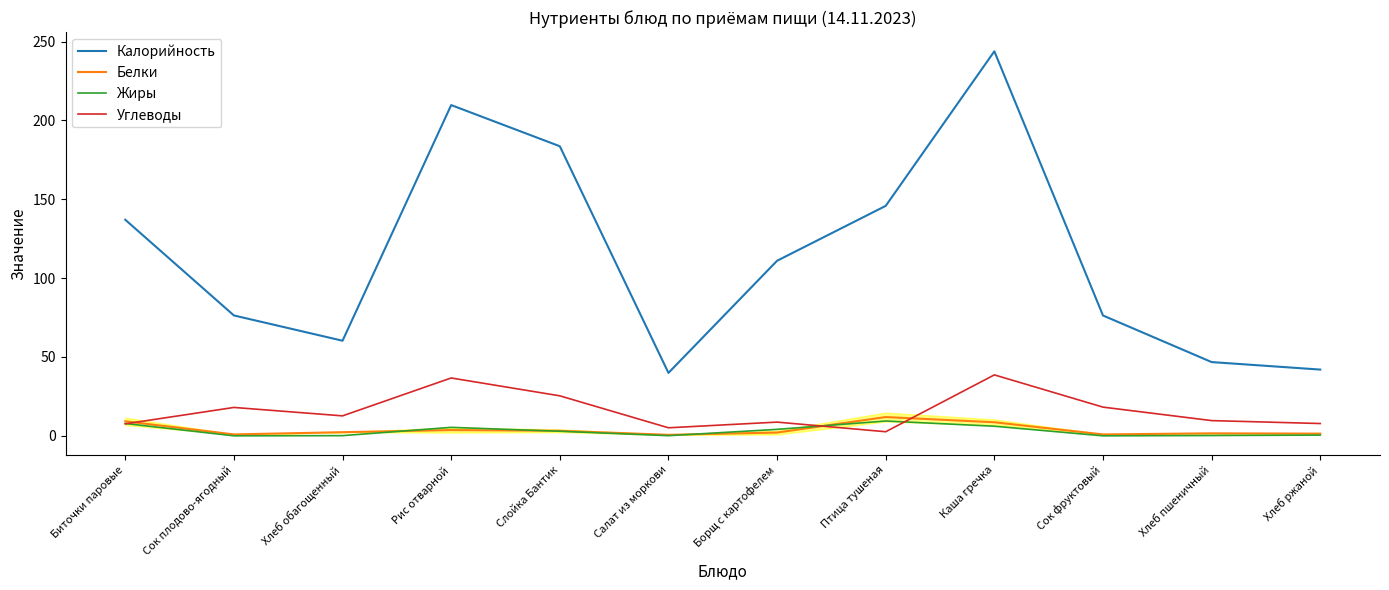

The Калорийность series shows 183.6 at Слойка Бантик. True or false?

True